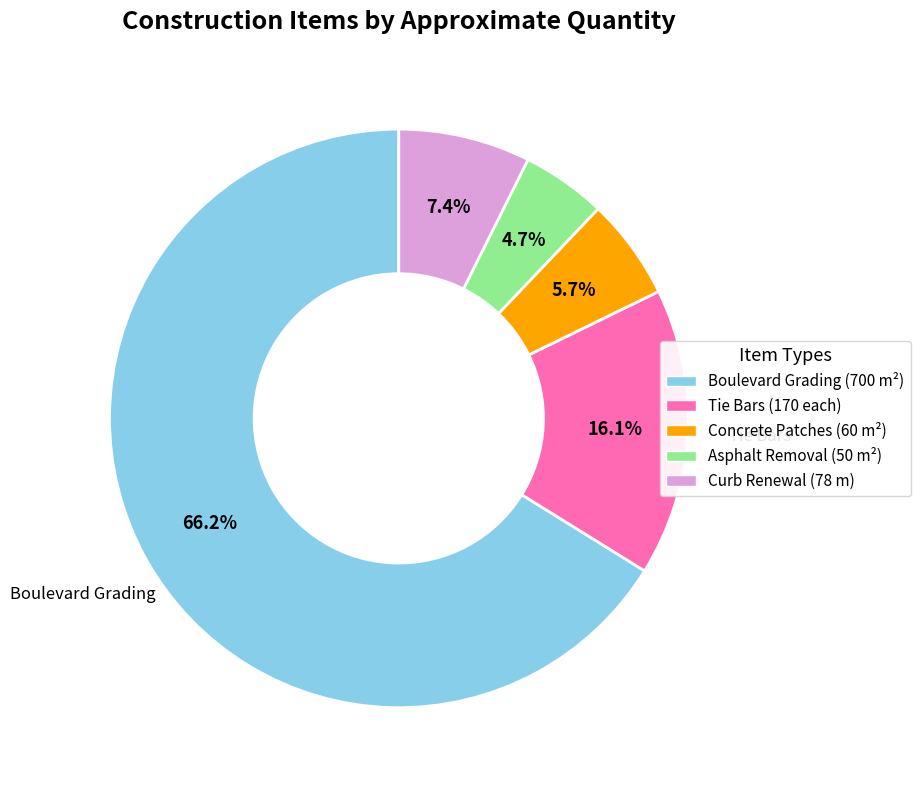

Does Boulevard Grading (700 m²) account for over 50% of the chart?

Yes